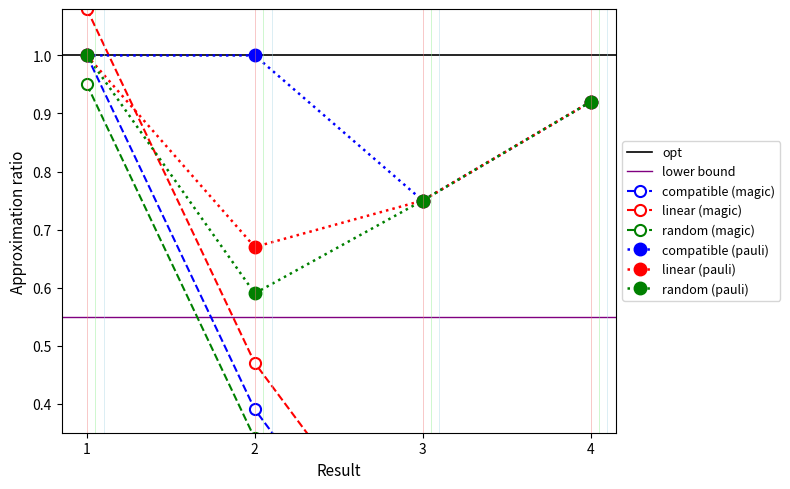

At which label is the value closest to 0?

4